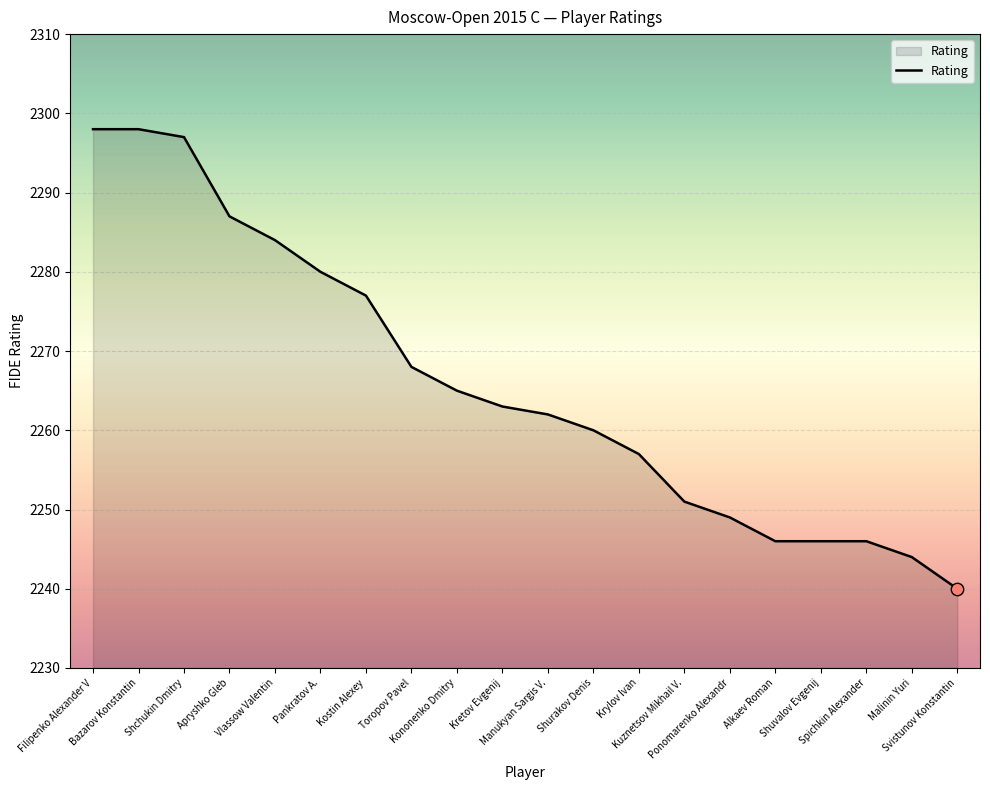

Approximately how many times larger is the value at Shchukin Dmitry compared to Manukyan Sargis V.?

1.0